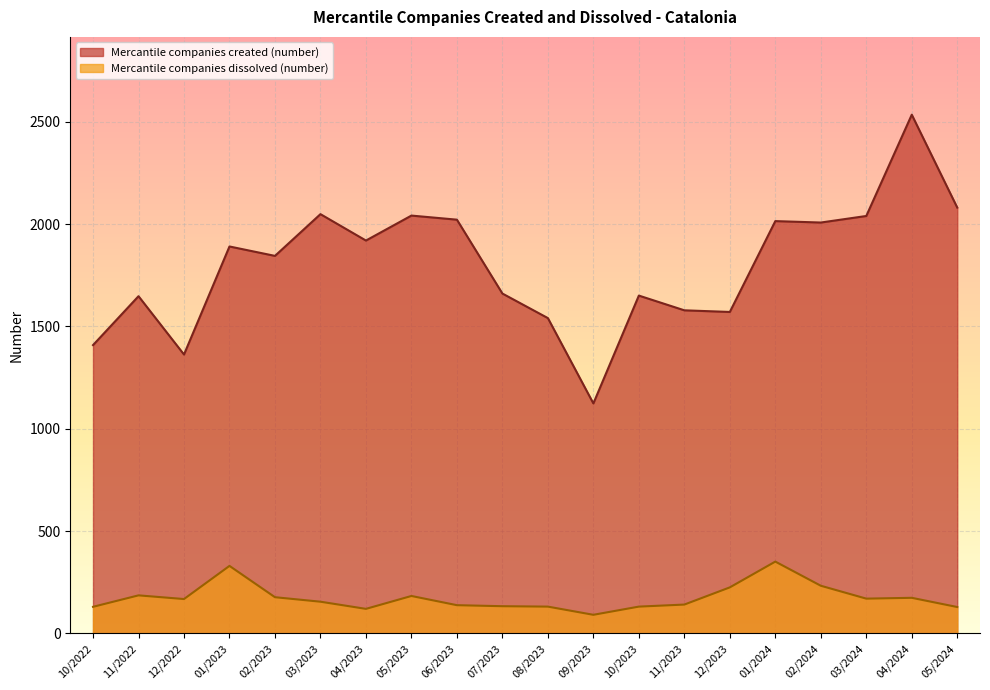

In Mercantile companies dissolved (number), how many points are lower than both neighbors (excluding endpoints)?

4